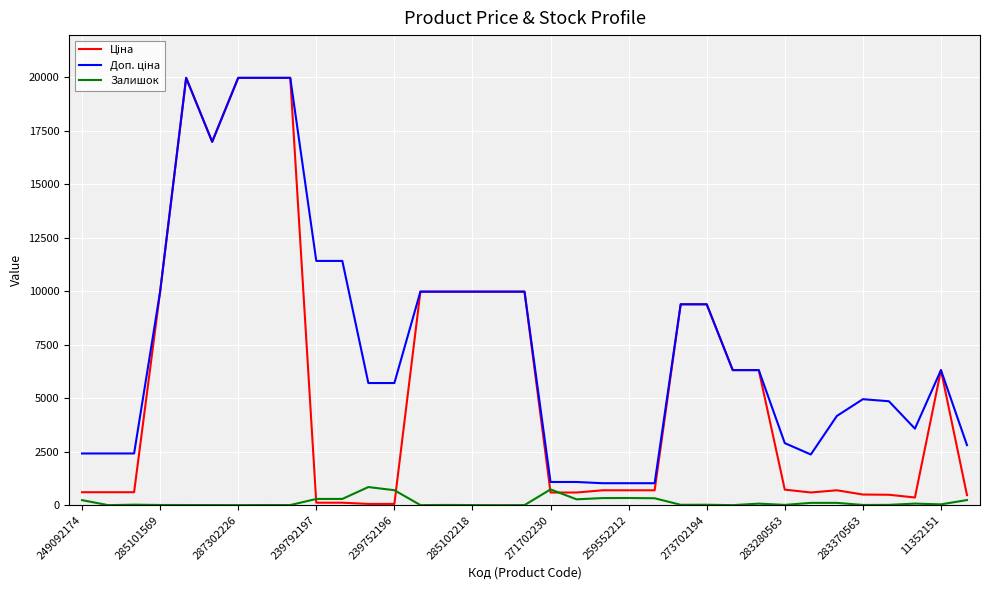

What is the maximum value for Залишок?

845.0